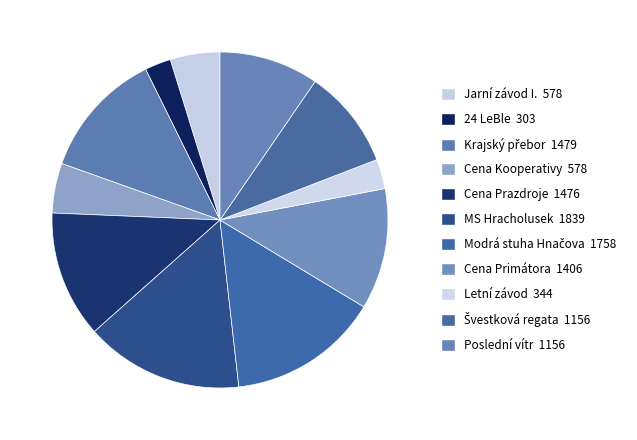

The Cena Prazdroje slice represents 23% of the pie. True or false?

False